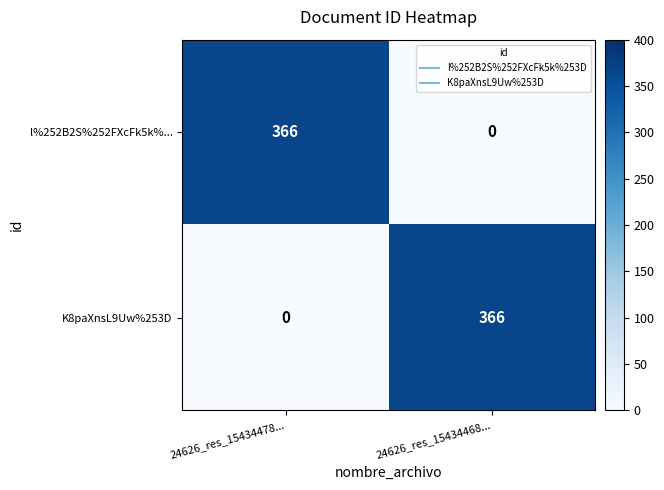

Reading left to right, extract all data points from this chart.

l%252B2S%252FXcFk5k%...: 24626_res_15434478...=366	24626_res_15434468...=0
K8paXnsL9Uw%253D: 24626_res_15434478...=0	24626_res_15434468...=366